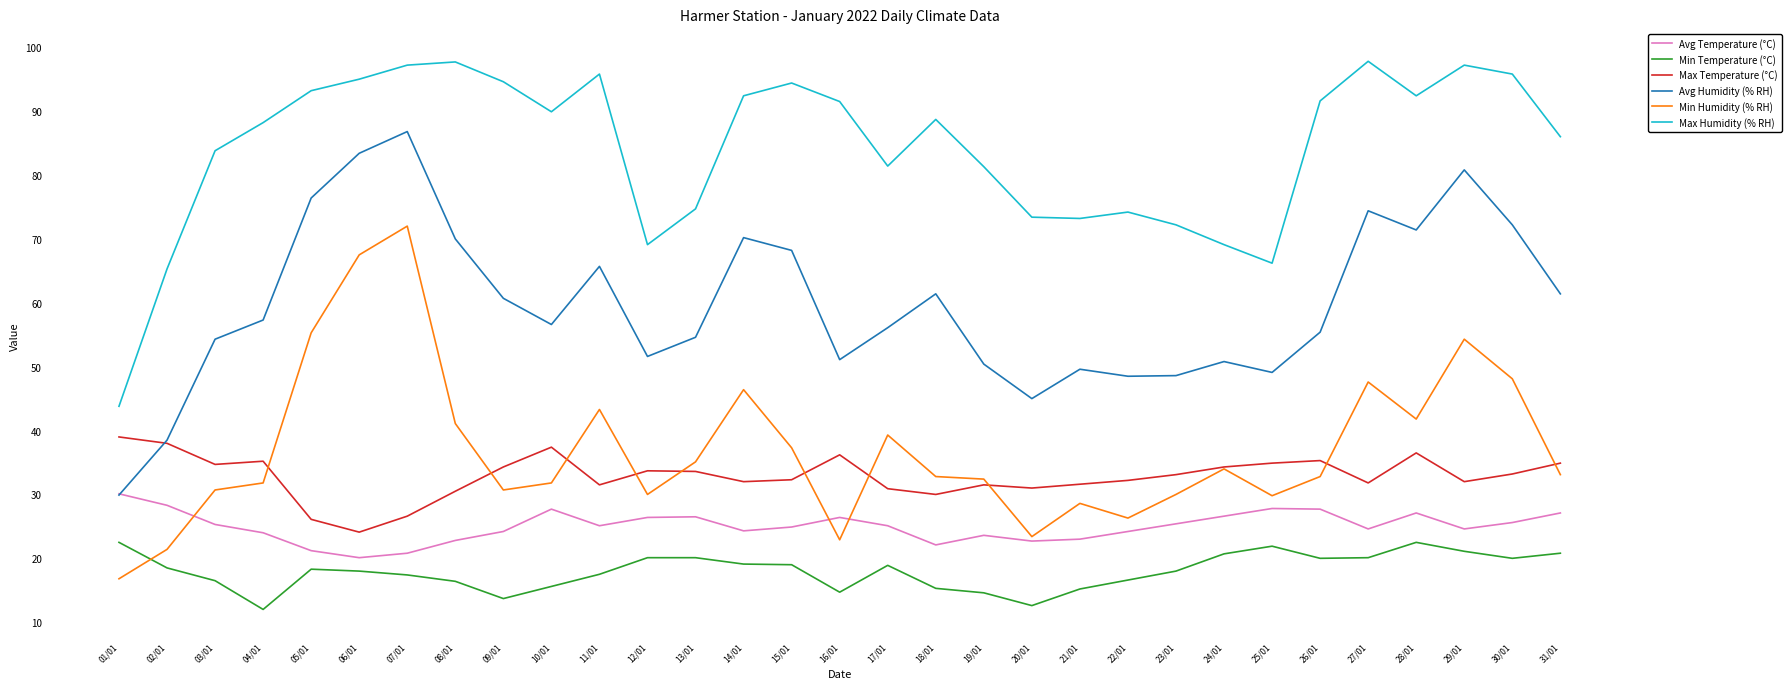

At which category is the sum across all series the highest?

07/01